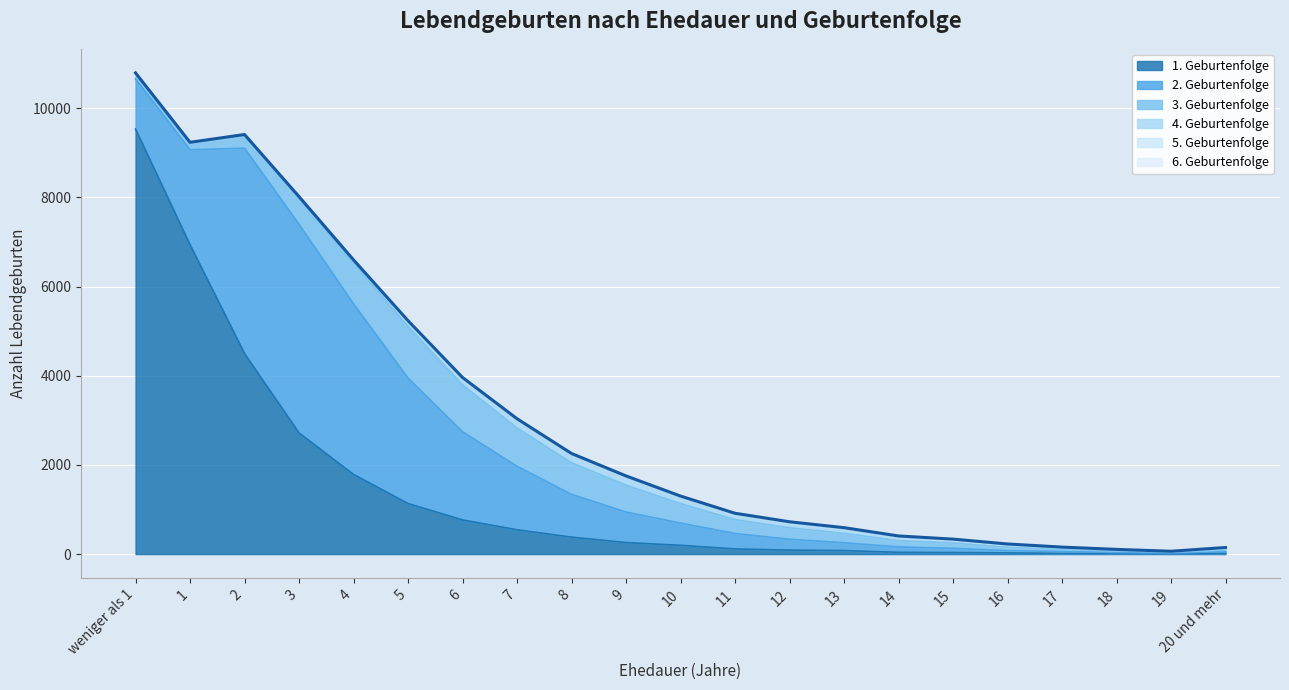

Reading right to left, transcribe all the data shown in this chart.

1. Geburtenfolge: 21	6	16	15	27	35	40	79	89	116	197	259	381	545	767	1135	1787	2718	4498	6939	9534
2. Geburtenfolge: 34	20	21	44	51	94	121	175	244	346	499	684	958	1425	1977	2813	3826	4680	4606	2130	1124
3. Geburtenfolge: 34	19	36	45	73	121	140	211	257	311	435	604	708	859	1051	1159	921	581	283	150	126
4. Geburtenfolge: 28	10	25	31	50	59	72	91	104	104	128	165	180	187	153	118	57	33	25	15	8
5. Geburtenfolge: 20	5	5	18	21	13	26	29	22	32	37	39	27	16	11	6	8	5	0	3	2
6. Geburtenfolge: 11	4	3	4	5	14	8	8	9	7	6	3	3	5	3	5	1	2	0	0	0